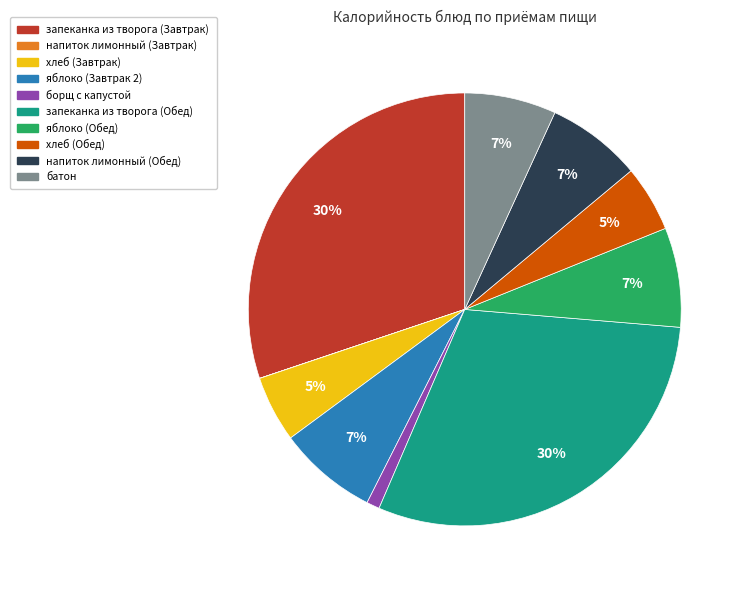

To the nearest percent, what is the combined percentage of батон and яблоко (Завтрак 2)?

14%